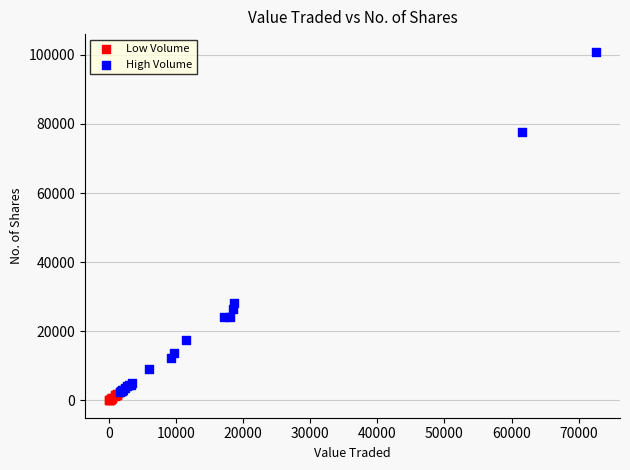

Which series has the widest spread of Y values?

High Volume